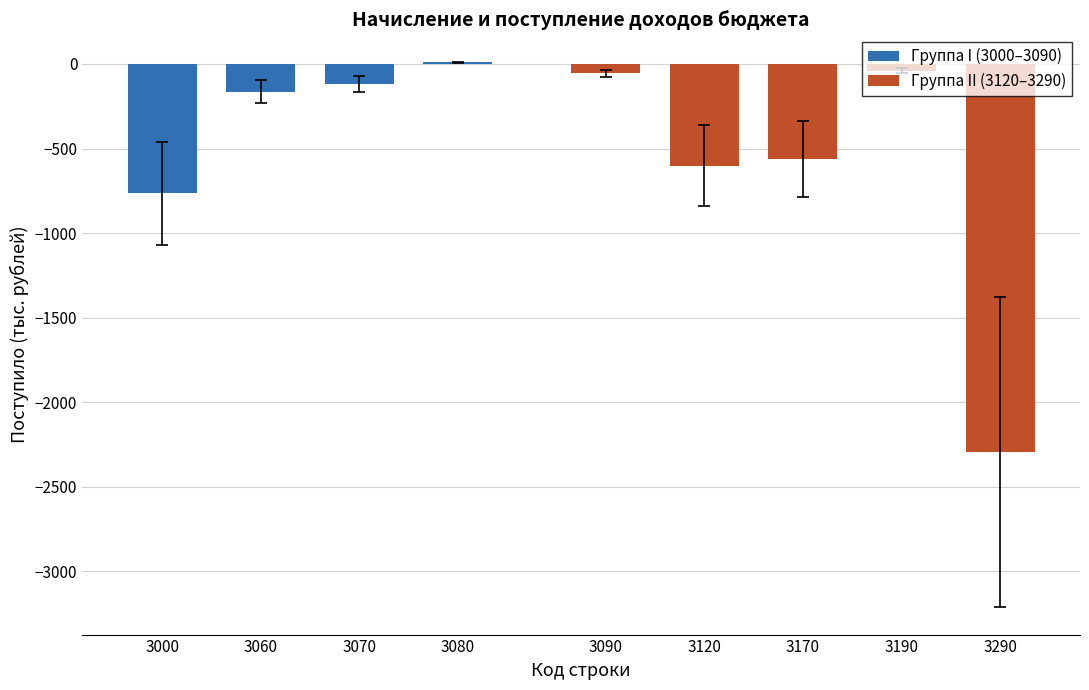

What is the average value?

-510